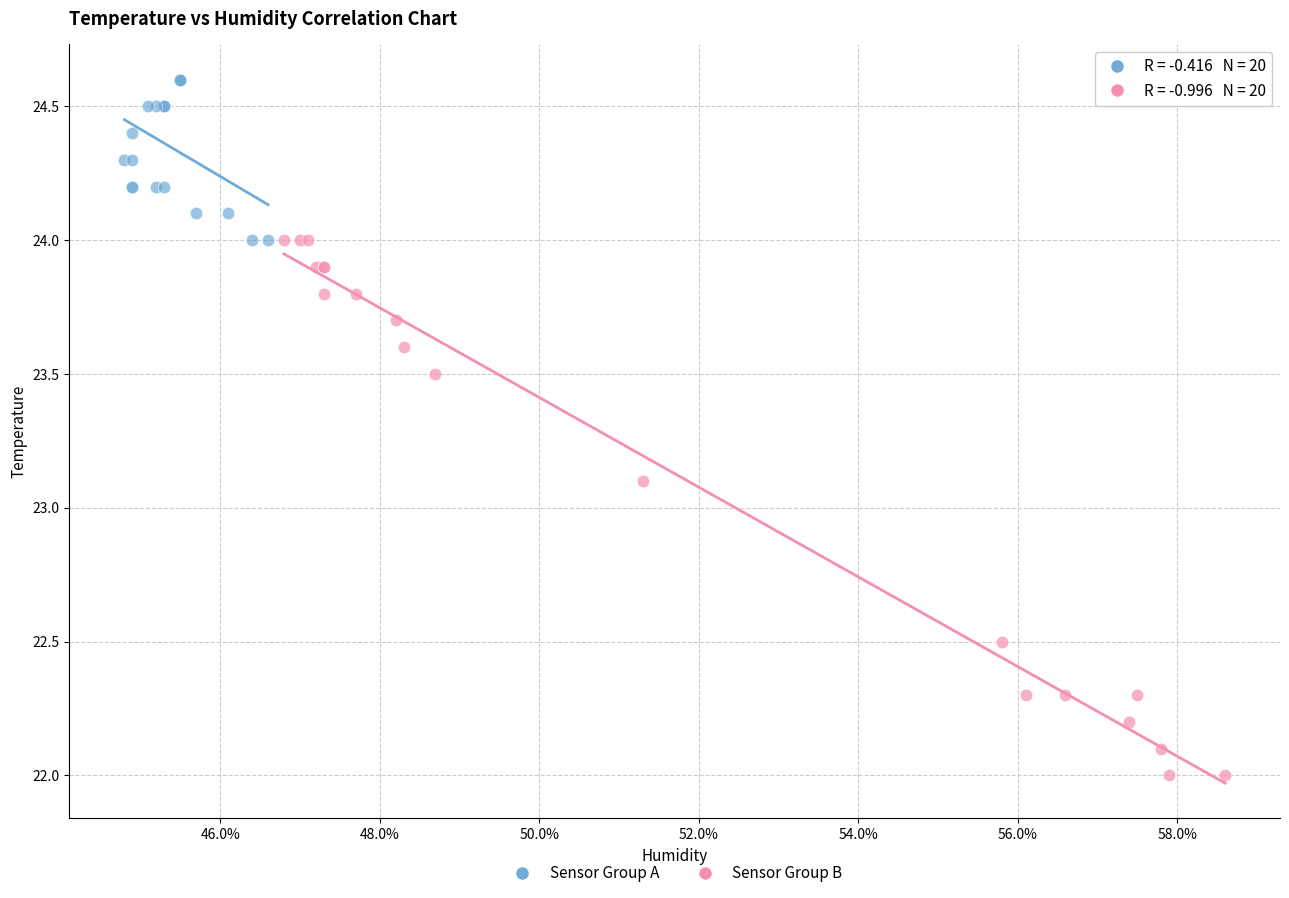

Which series contains the lowest Y value?

Sensor Group B